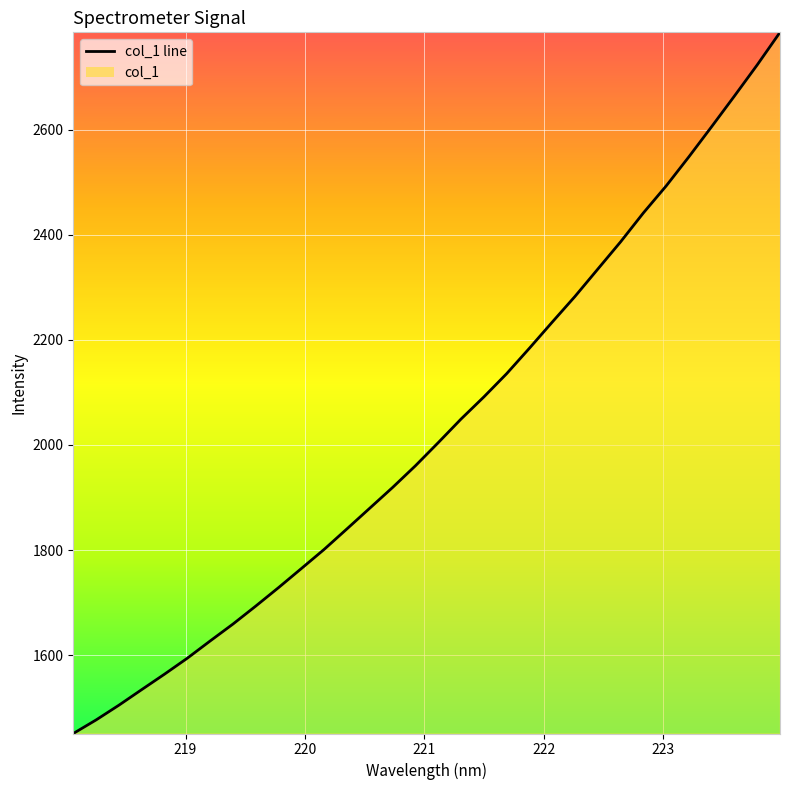

What is the greatest value displayed?

2785.2